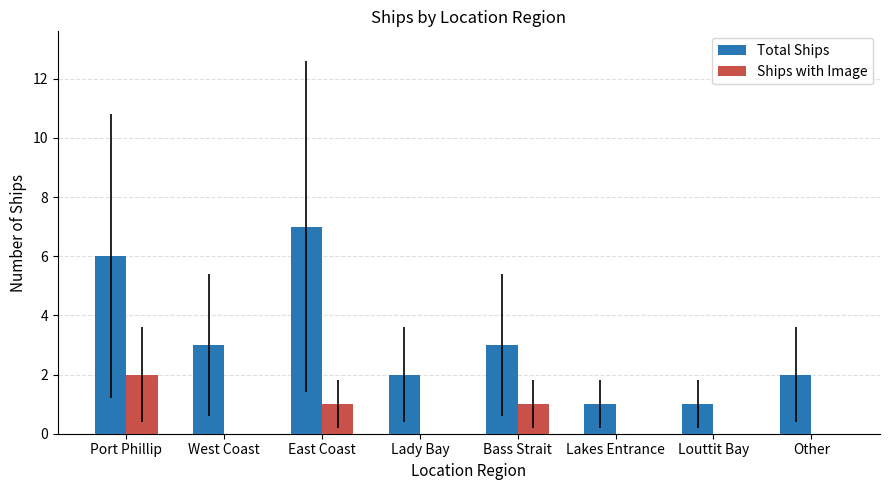

What are all the series names shown in the legend?

Total Ships, Ships with Image